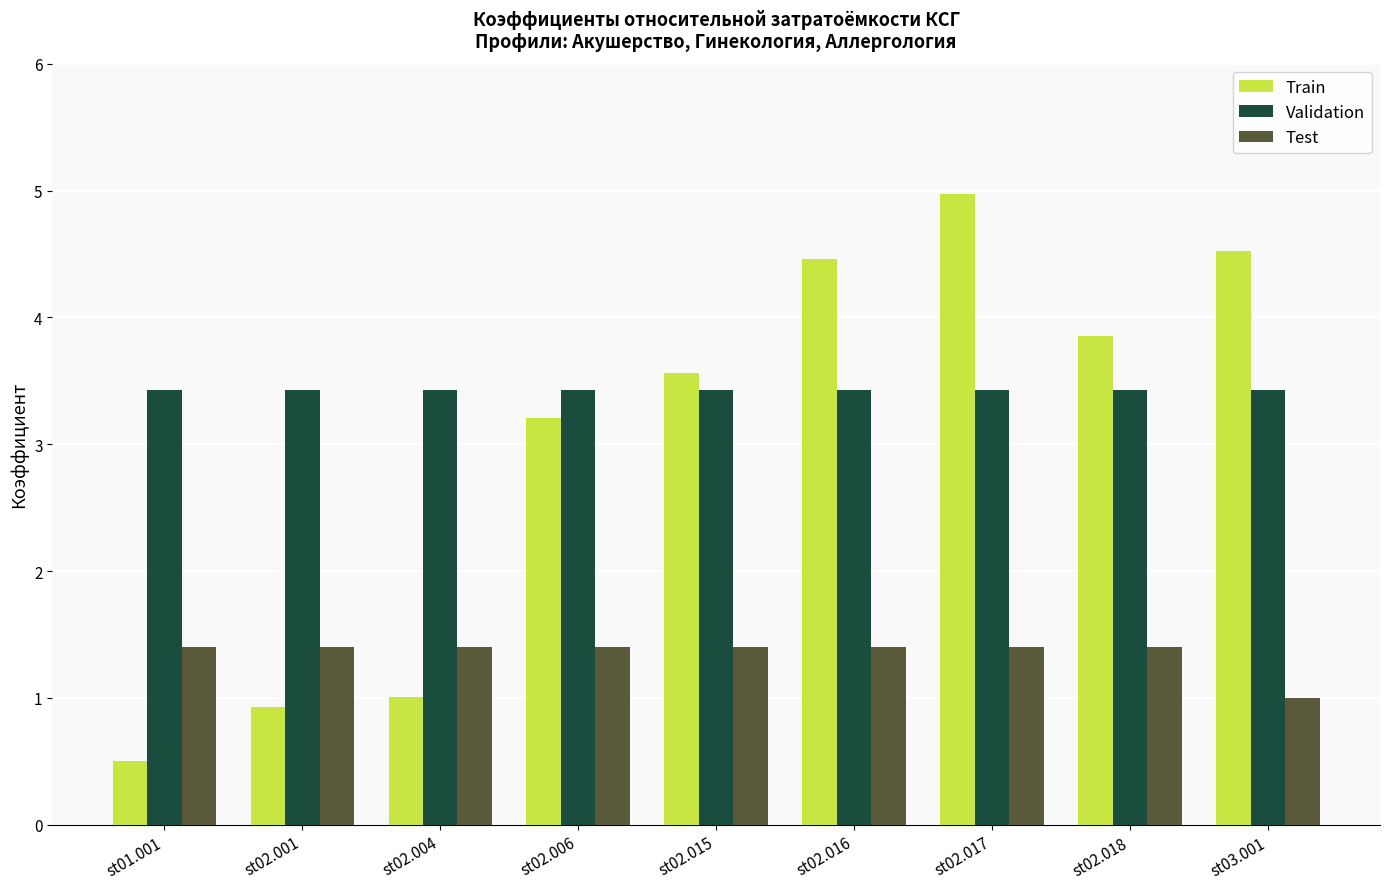

Reading left to right, transcribe all the data shown in this chart.

Train: st01.001=0.5	st02.001=0.9	st02.004=1.0	st02.006=3.2	st02.015=3.6	st02.016=4.5	st02.017=5.0	st02.018=3.9	st03.001=4.5
Validation: st01.001=3.4	st02.001=3.4	st02.004=3.4	st02.006=3.4	st02.015=3.4	st02.016=3.4	st02.017=3.4	st02.018=3.4	st03.001=3.4
Test: st01.001=1.4	st02.001=1.4	st02.004=1.4	st02.006=1.4	st02.015=1.4	st02.016=1.4	st02.017=1.4	st02.018=1.4	st03.001=1.0